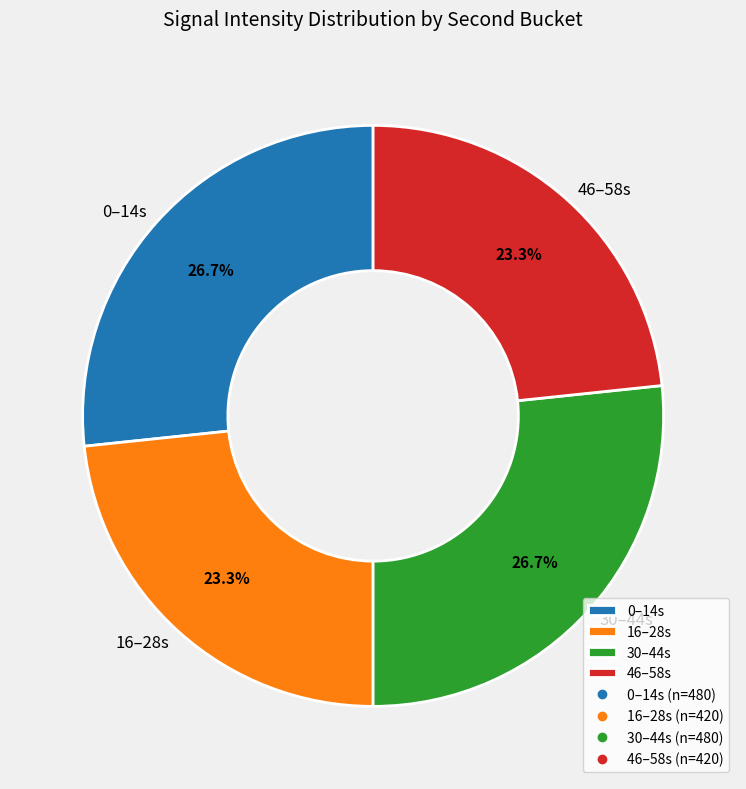

Is there a majority slice in this chart?

No